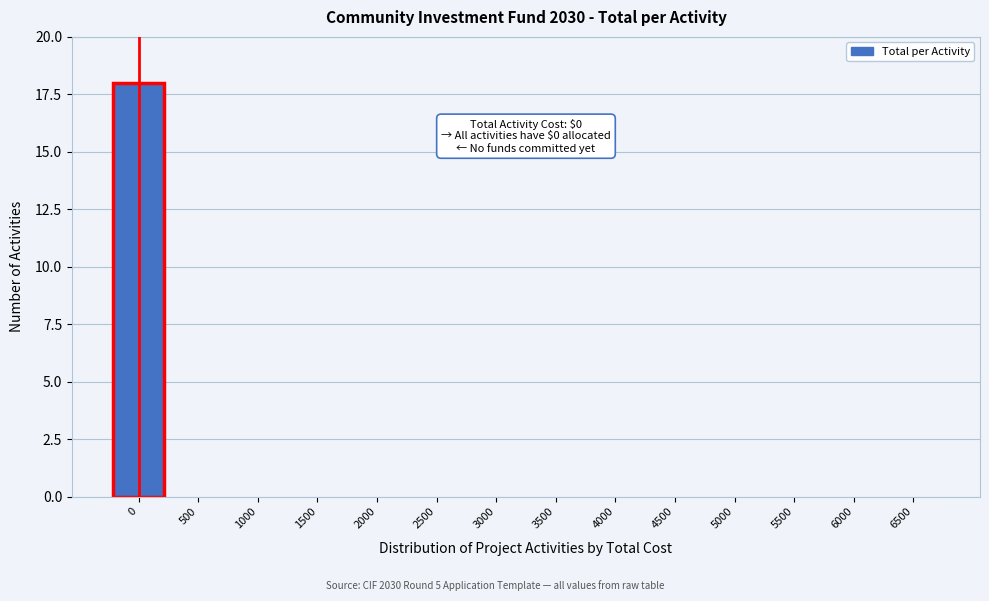

Reading right to left, list all the values displayed in this chart.

6500=0	6000=0	5500=0	5000=0	4500=0	4000=0	3500=0	3000=0	2500=0	2000=0	1500=0	1000=0	500=0	0=18